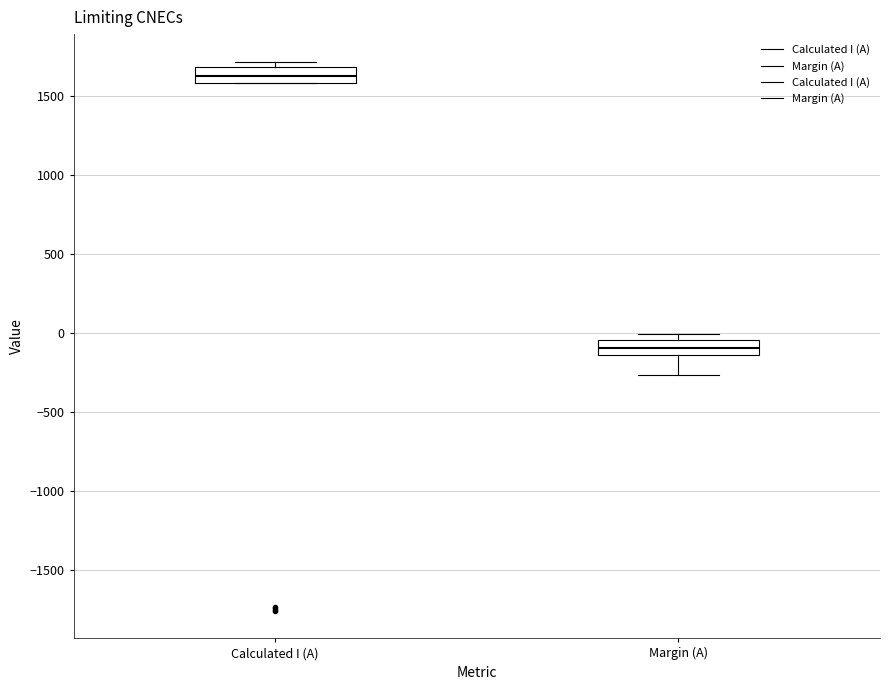

Reading left to right, read every box against the y-axis: the position of its median line, the range the box covers, and the ends of its whiskers. The values are not printed on the chart, so give them approximately, as read against the axis.

Calculated I (A): median 1650, box 1600 to 1700, whiskers 1600 to 1700 (just above the box's upper edge)
Margin (A): median -100, box -150 to -50, whiskers -250 to 0